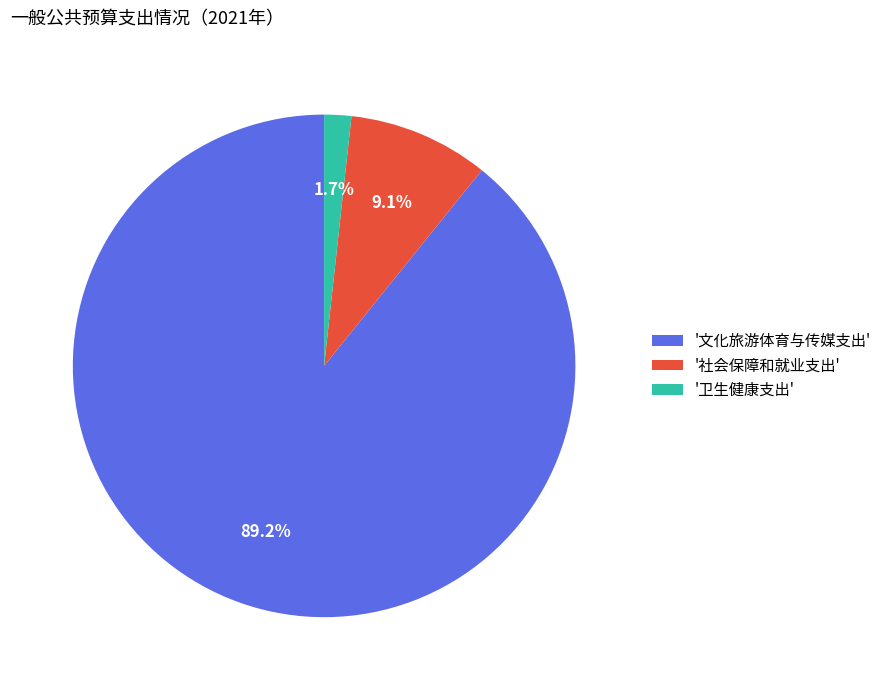

What is the ratio of the value at '文化旅游体育与传媒支出' to the value at '社会保障和就业支出'?

9.8